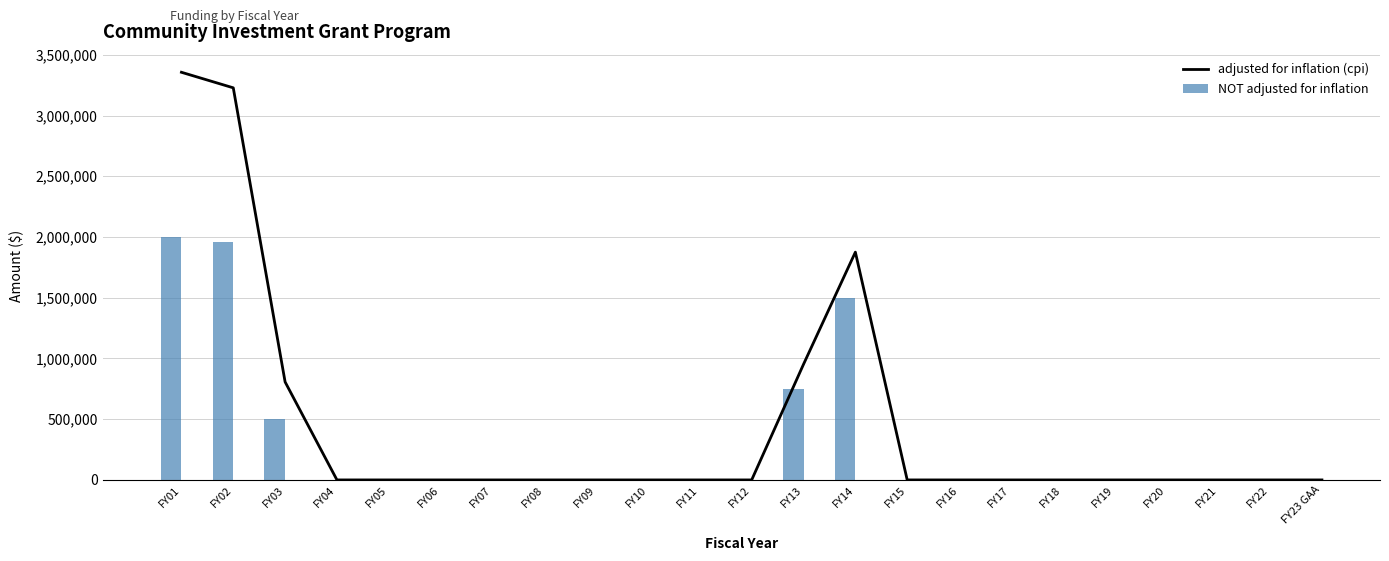

How many positive values does the adjusted for inflation (cpi) series have?

5